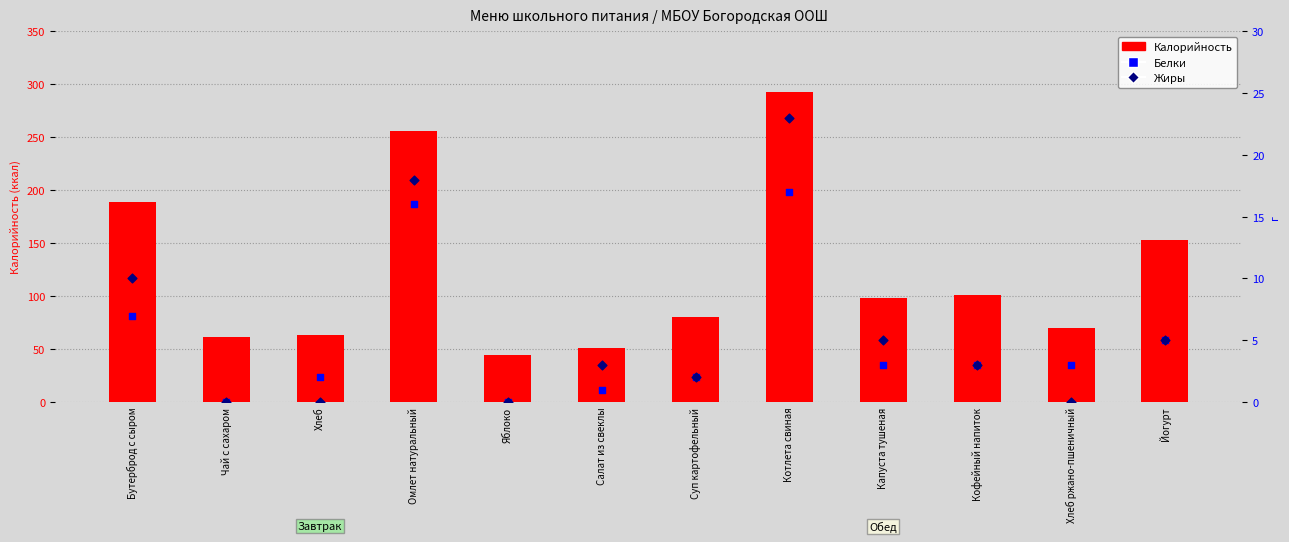

Which series has the largest total across all categories?

Калорийность